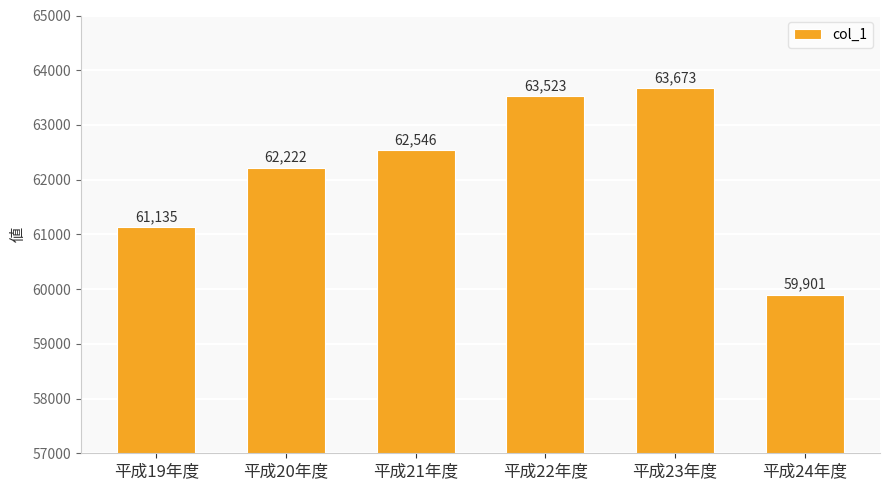

How many data points does each series have?

6